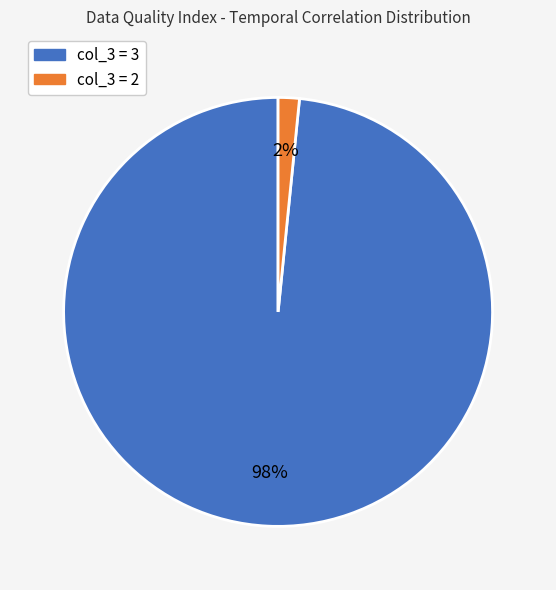

To the nearest percent, what is the average slice percentage?

50%